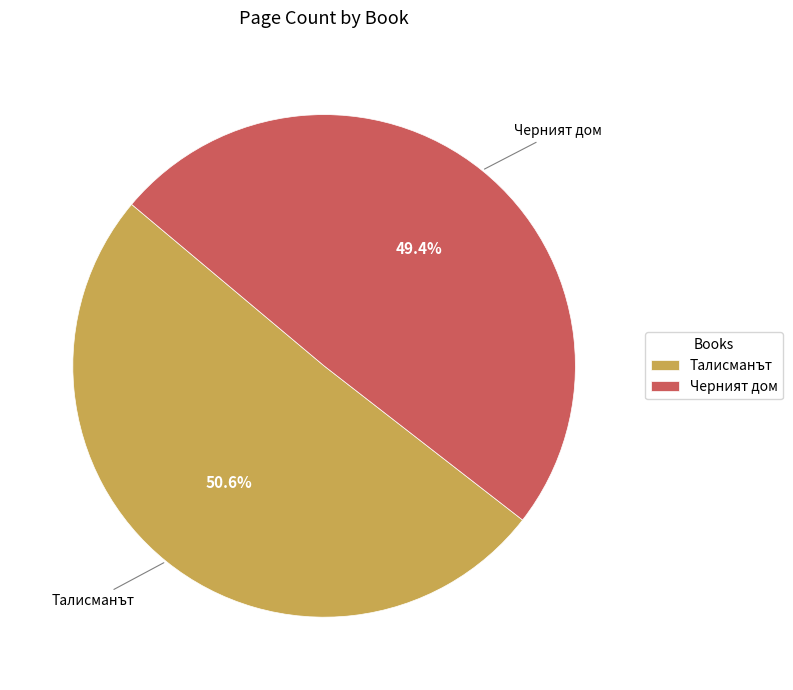

Is Талисманът the majority of the pie?

Yes